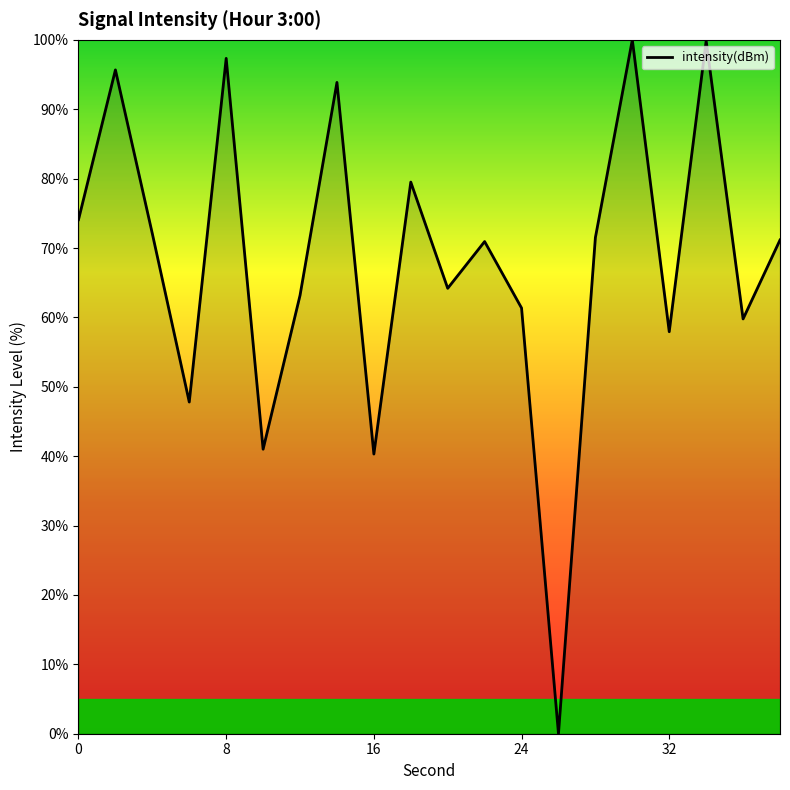

What is the difference between the maximum and minimum values?

100.0